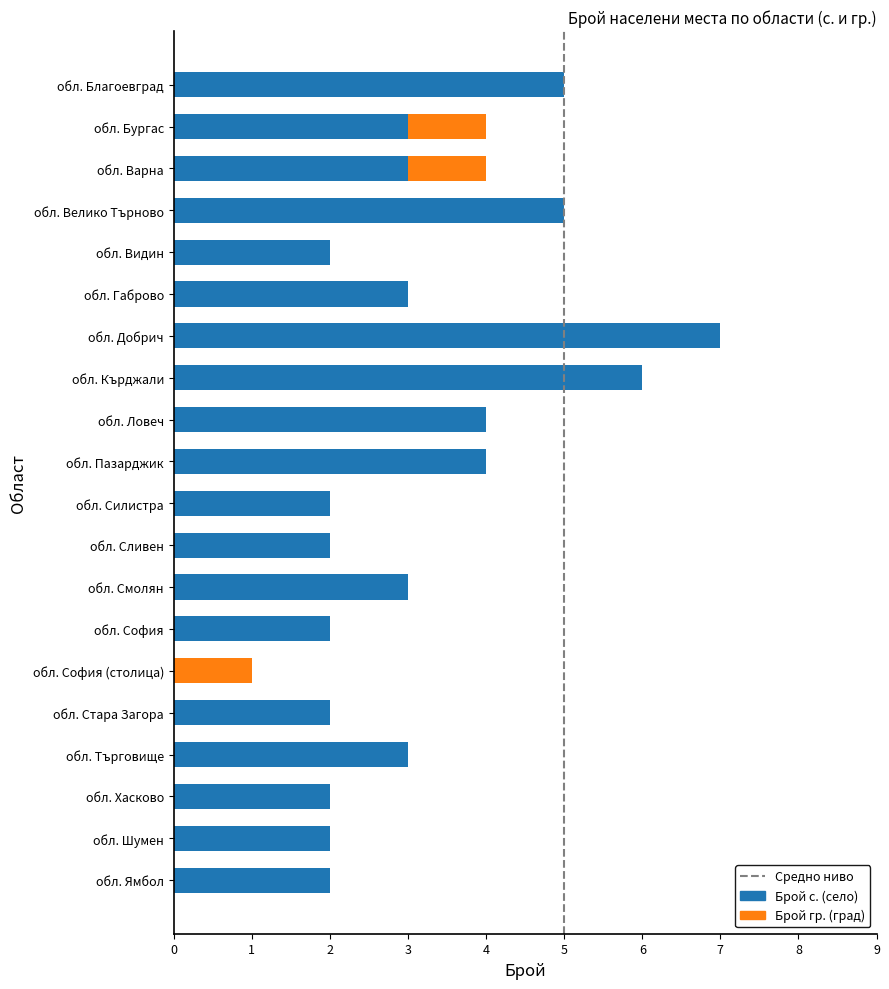

How many distinct data groups are displayed?

2